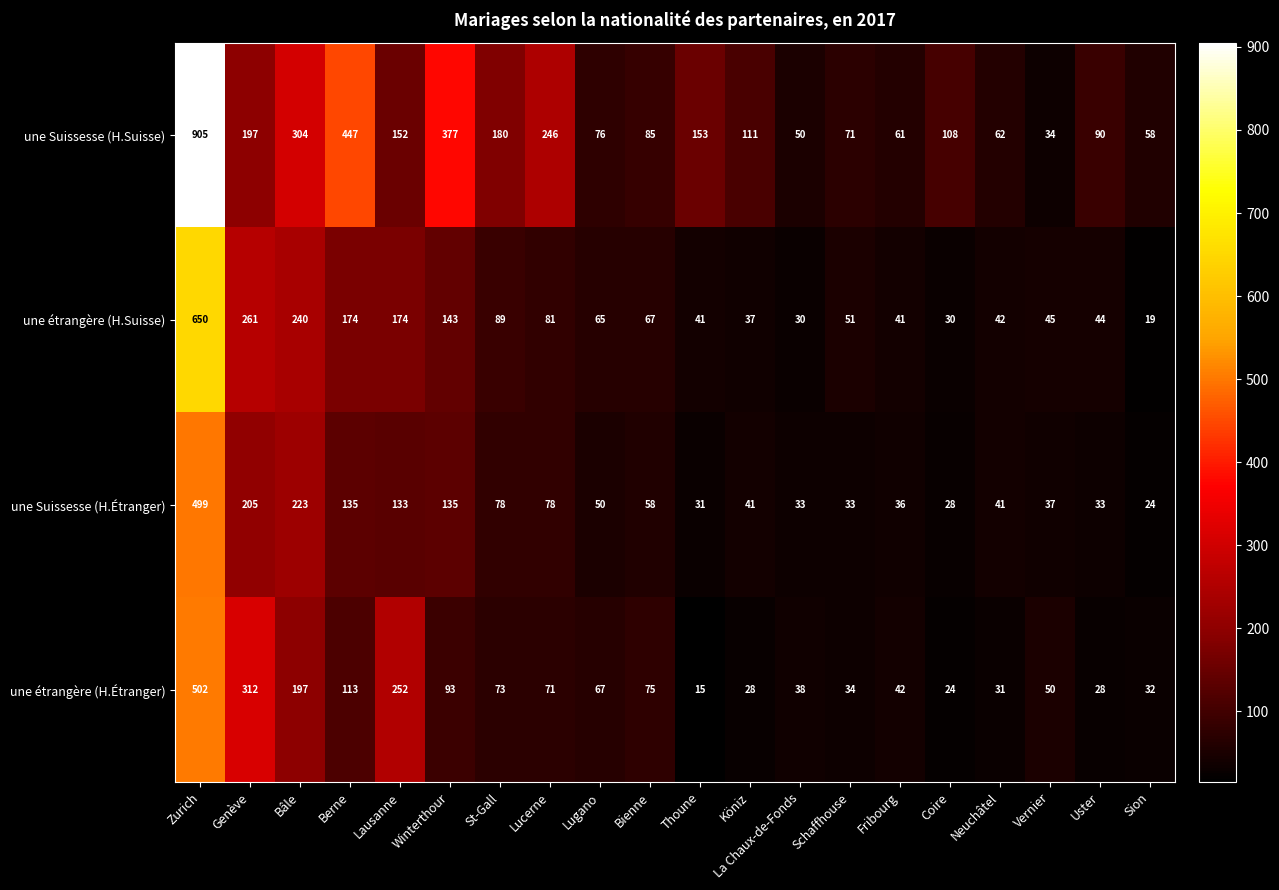

At which category is the sum across all series the highest?

Zurich